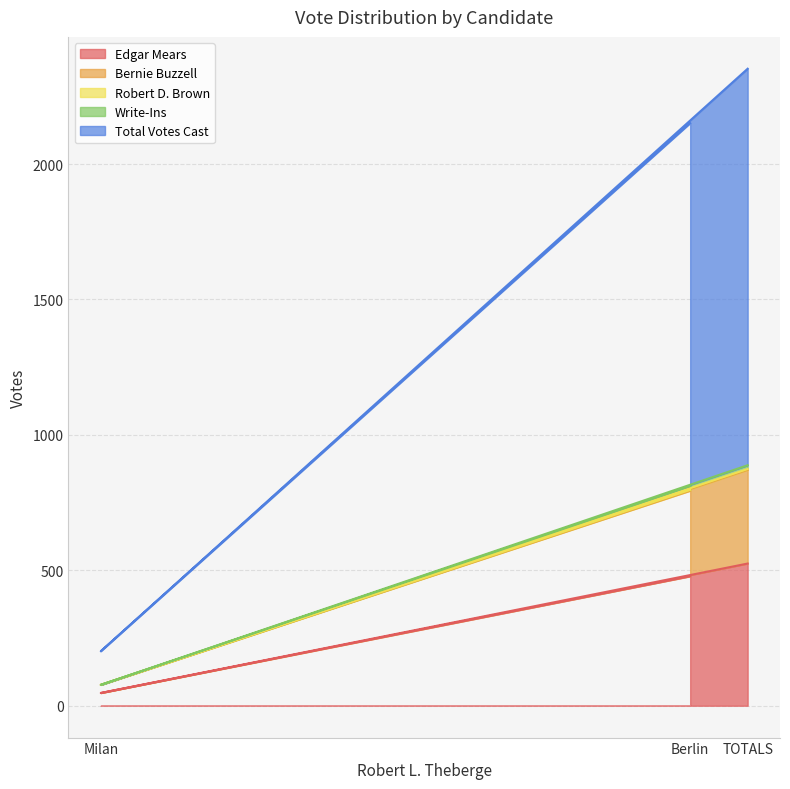

Which category has the lowest value across all series?

Milan